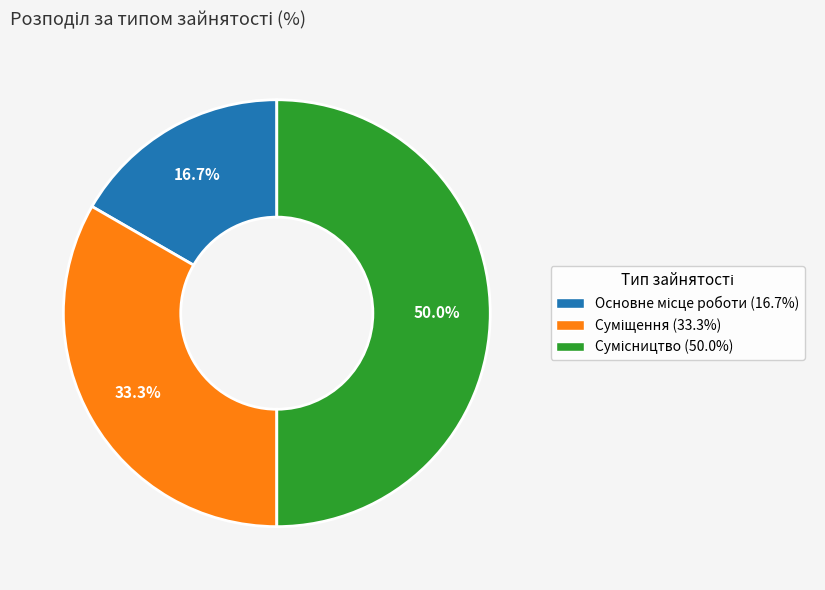

Combined, do Суміщення and Основне місце роботи account for over 50%?

No